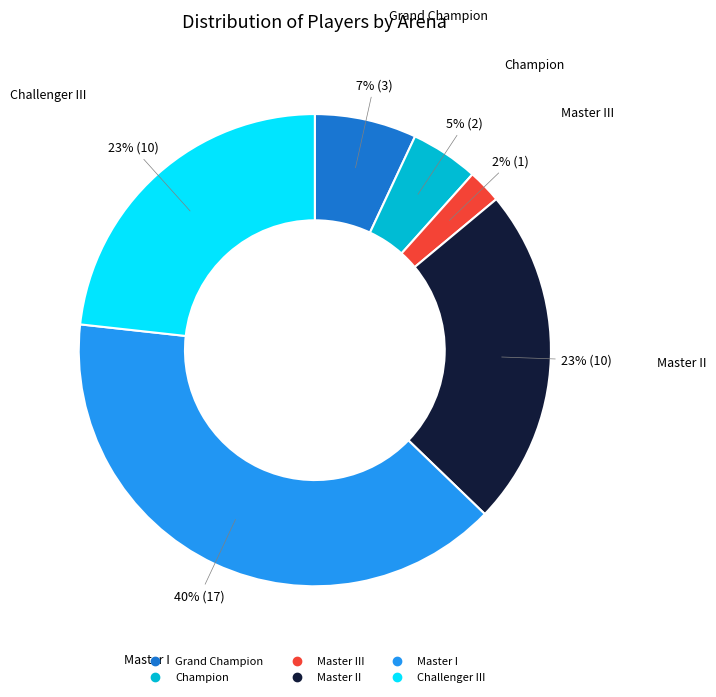

To the nearest percent, what is the average slice percentage?

17%